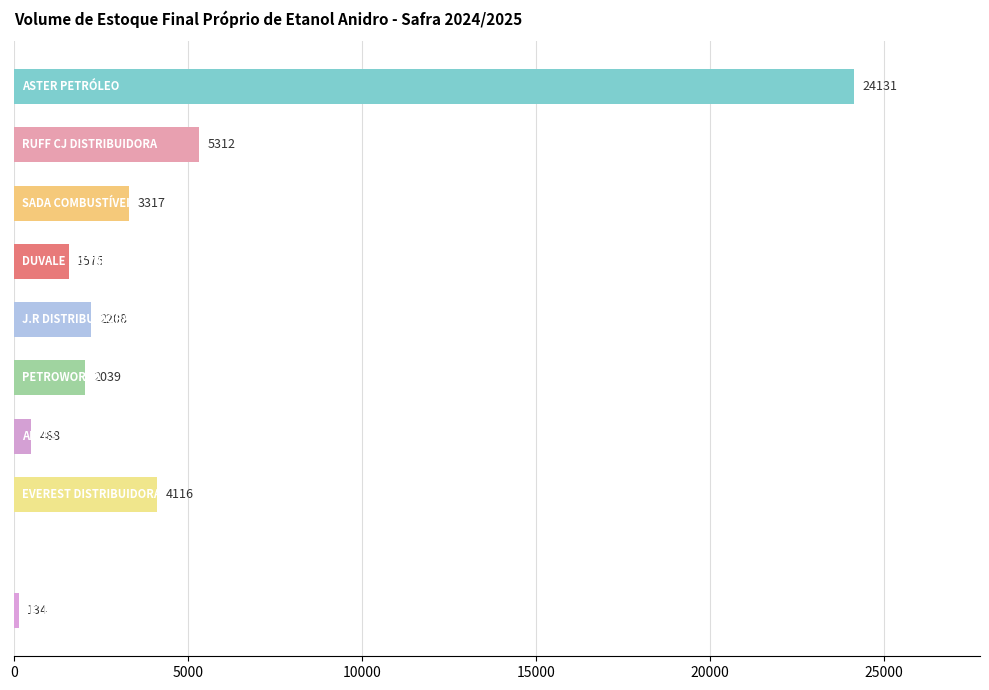

Are the bars horizontal?

Yes